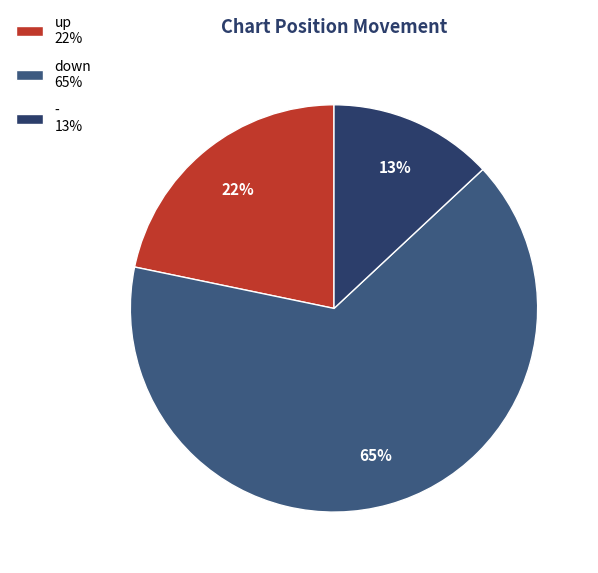

The up slice represents 22% of the pie. True or false?

True